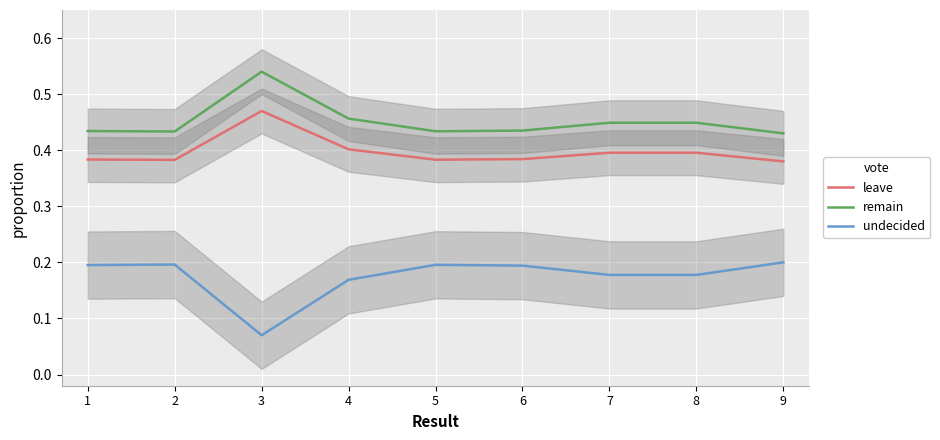

What are all the series names shown in the legend?

leave, remain, undecided